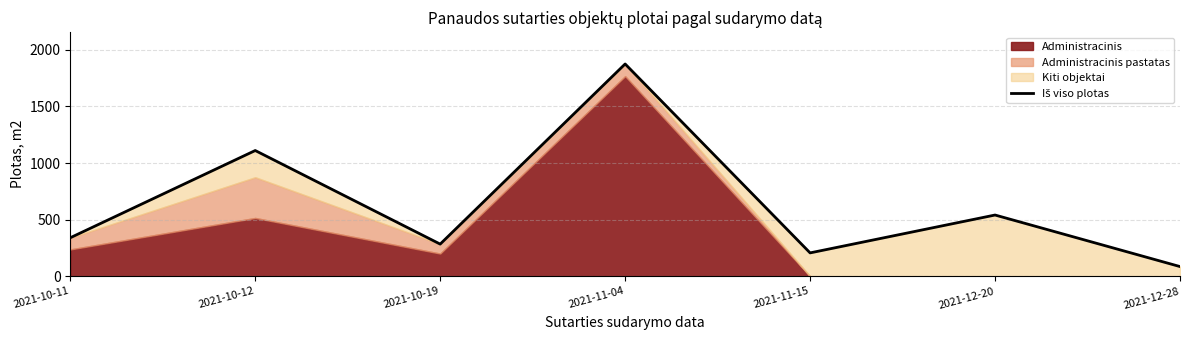

Rank the categories by value from highest to lowest.

2021-11-04, 2021-10-12, 2021-12-20, 2021-10-11, 2021-10-19, 2021-11-15, 2021-12-28